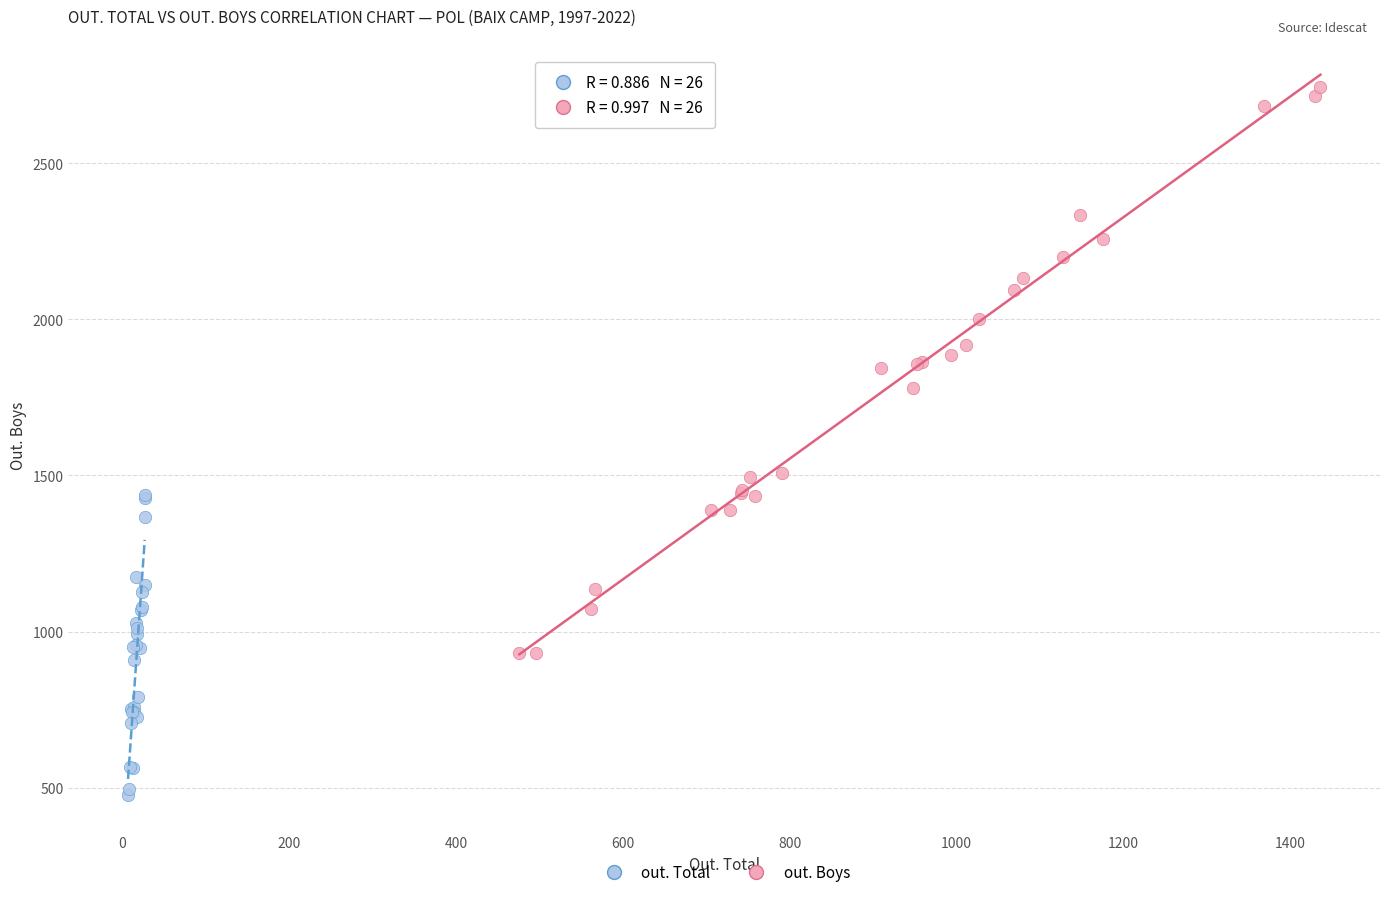

Which series reaches the minimum Y coordinate?

out. Total